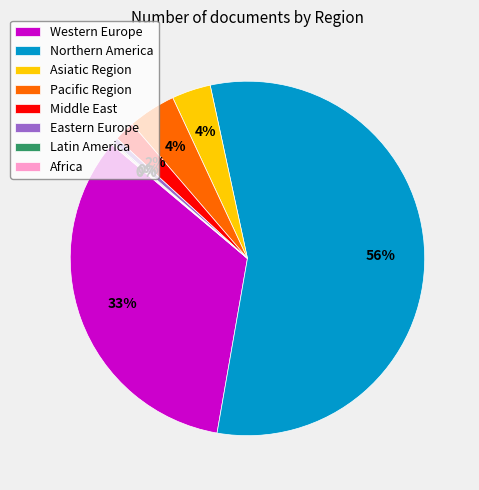

Is it true that Eastern Europe is 17% of the pie?

False